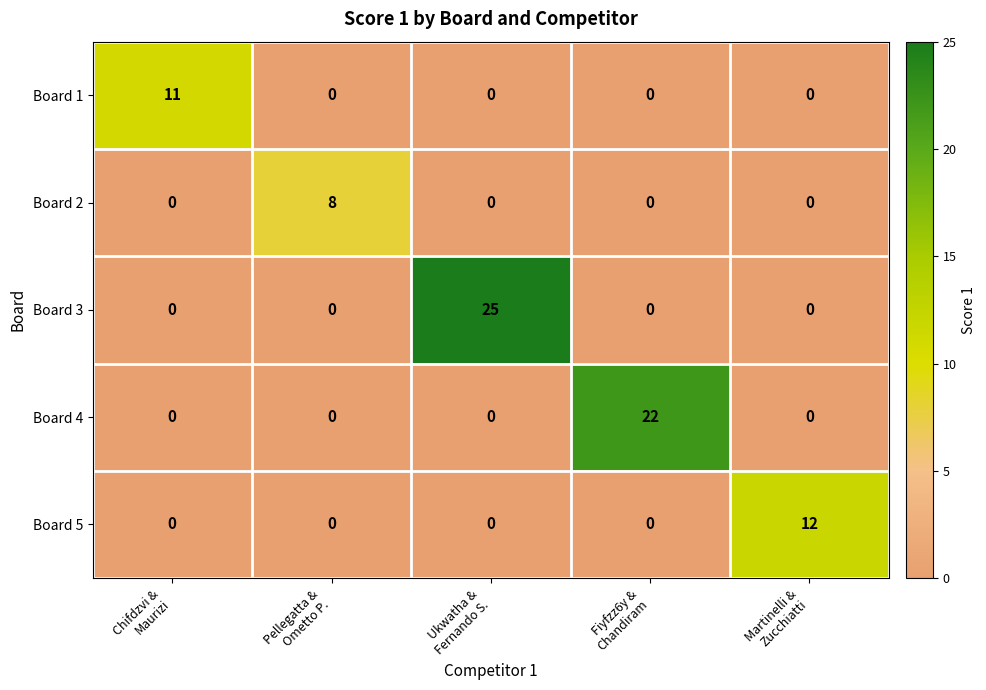

Rank the series by their maximum value, from highest to lowest.

Board 3, Board 4, Board 5, Board 1, Board 2